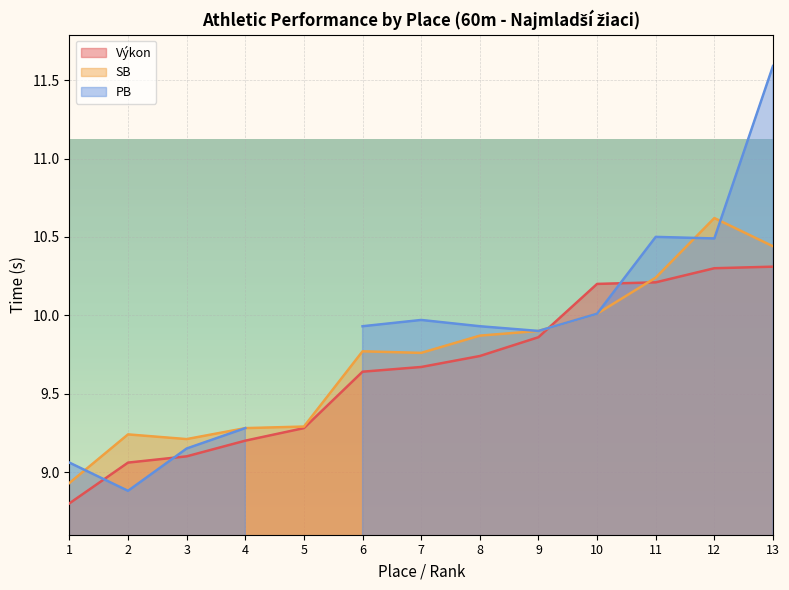

Is the value of Výkon at 8 greater than the value of SB at 12?

No